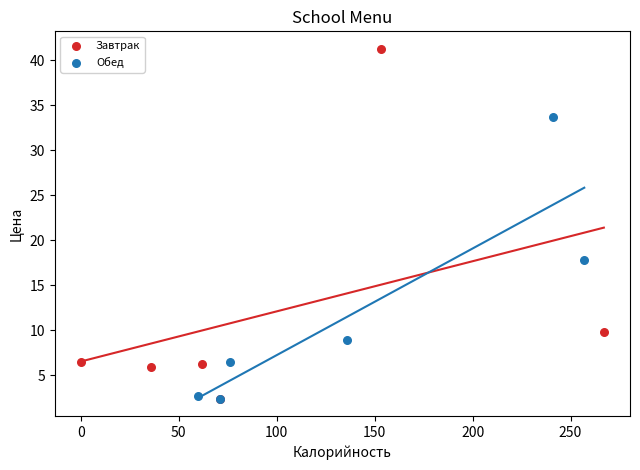

Which series contains the highest Y value?

Завтрак